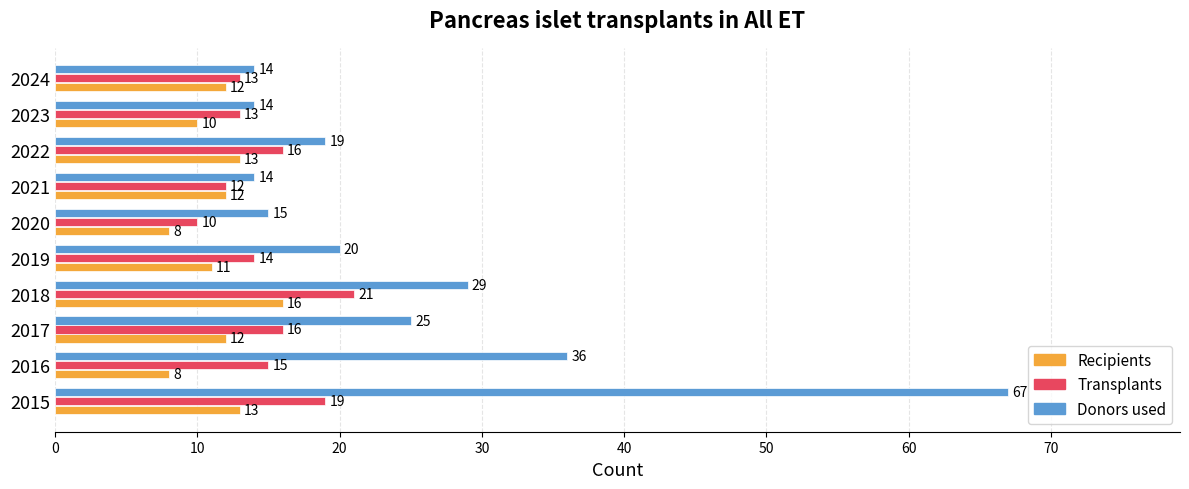

List the series in order of their peak value, highest first.

Donors used, Transplants, Recipients